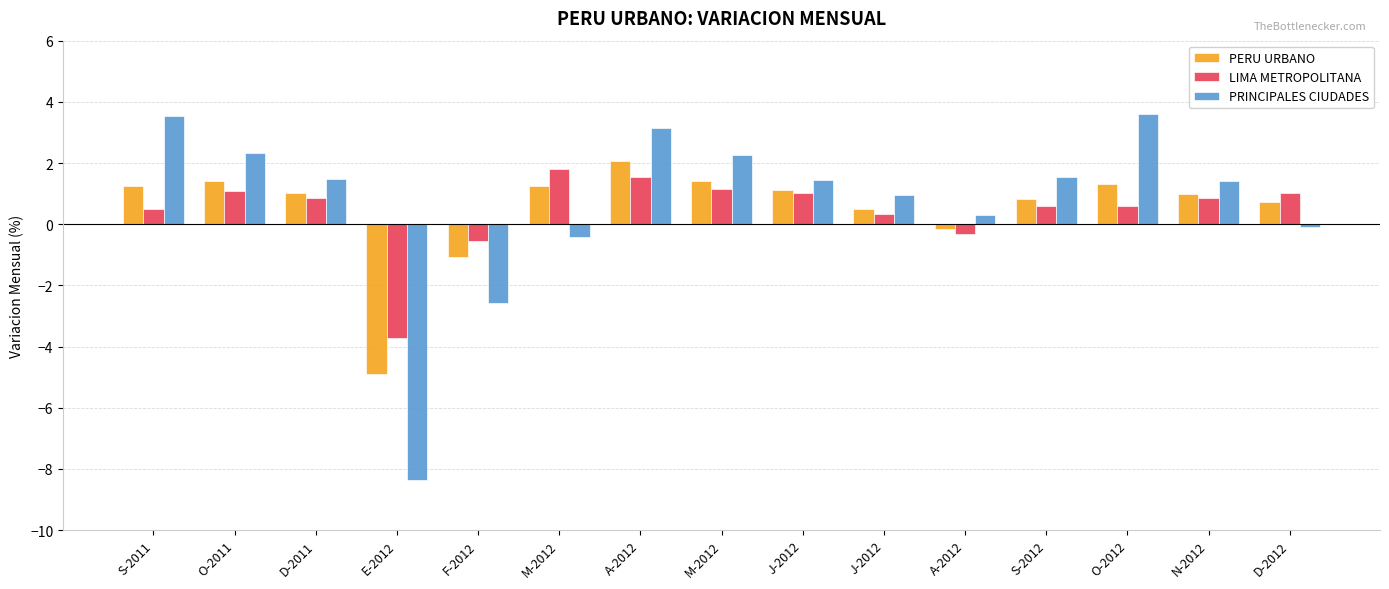

Count the number of categories in the chart.

15